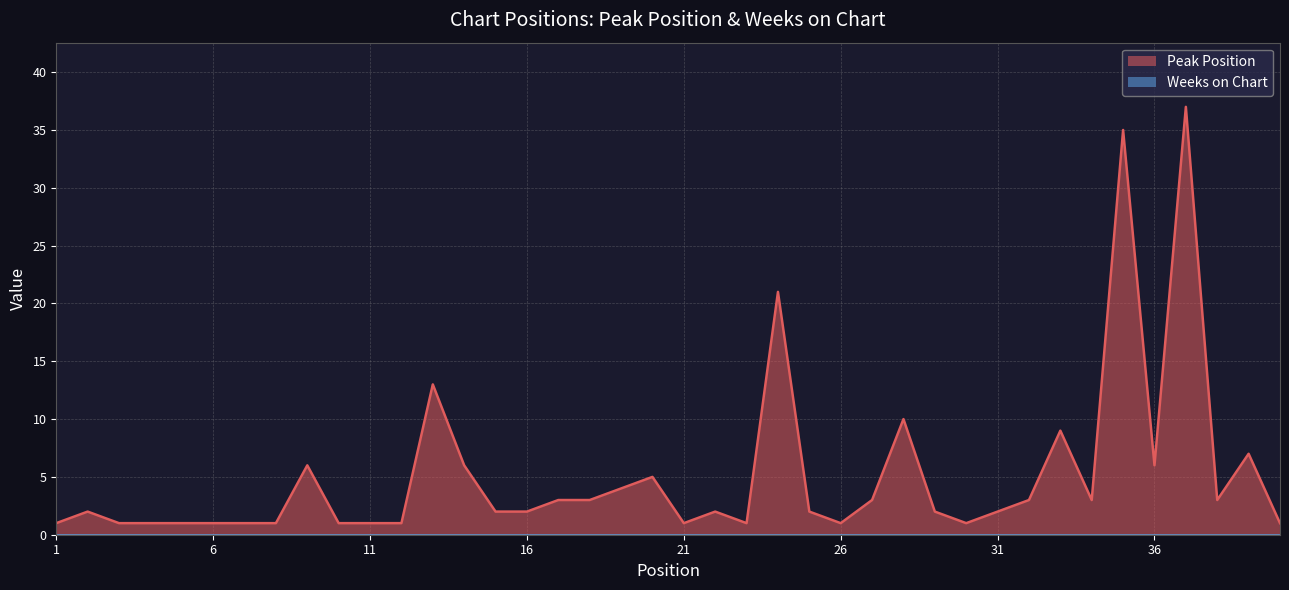

How many lines are shown in the chart?

2